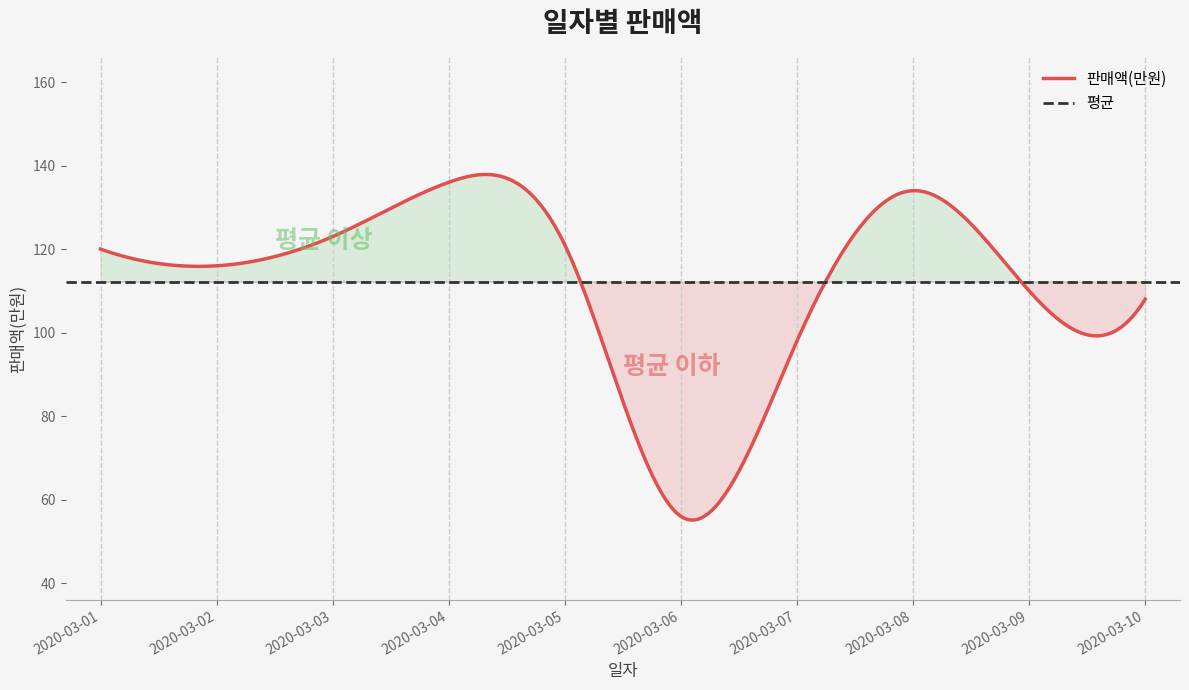

Reading left to right, transcribe all the data shown in this chart.

120	116	123	136	121	56	98	134	110	108